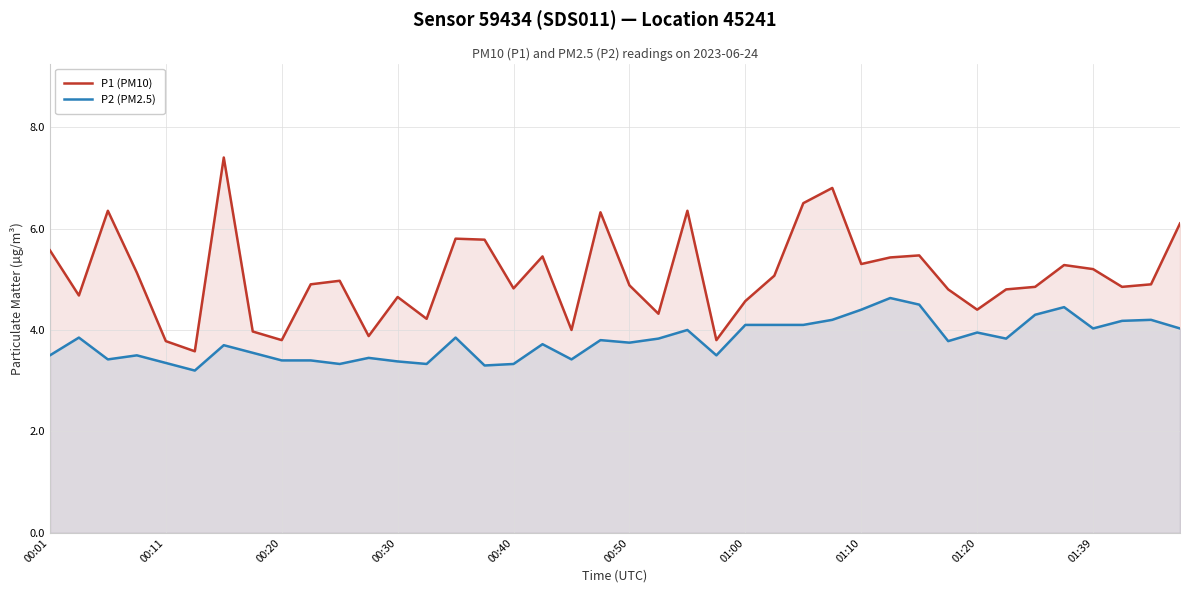

What are all the series names shown in the legend?

P1 (PM10), P2 (PM2.5)